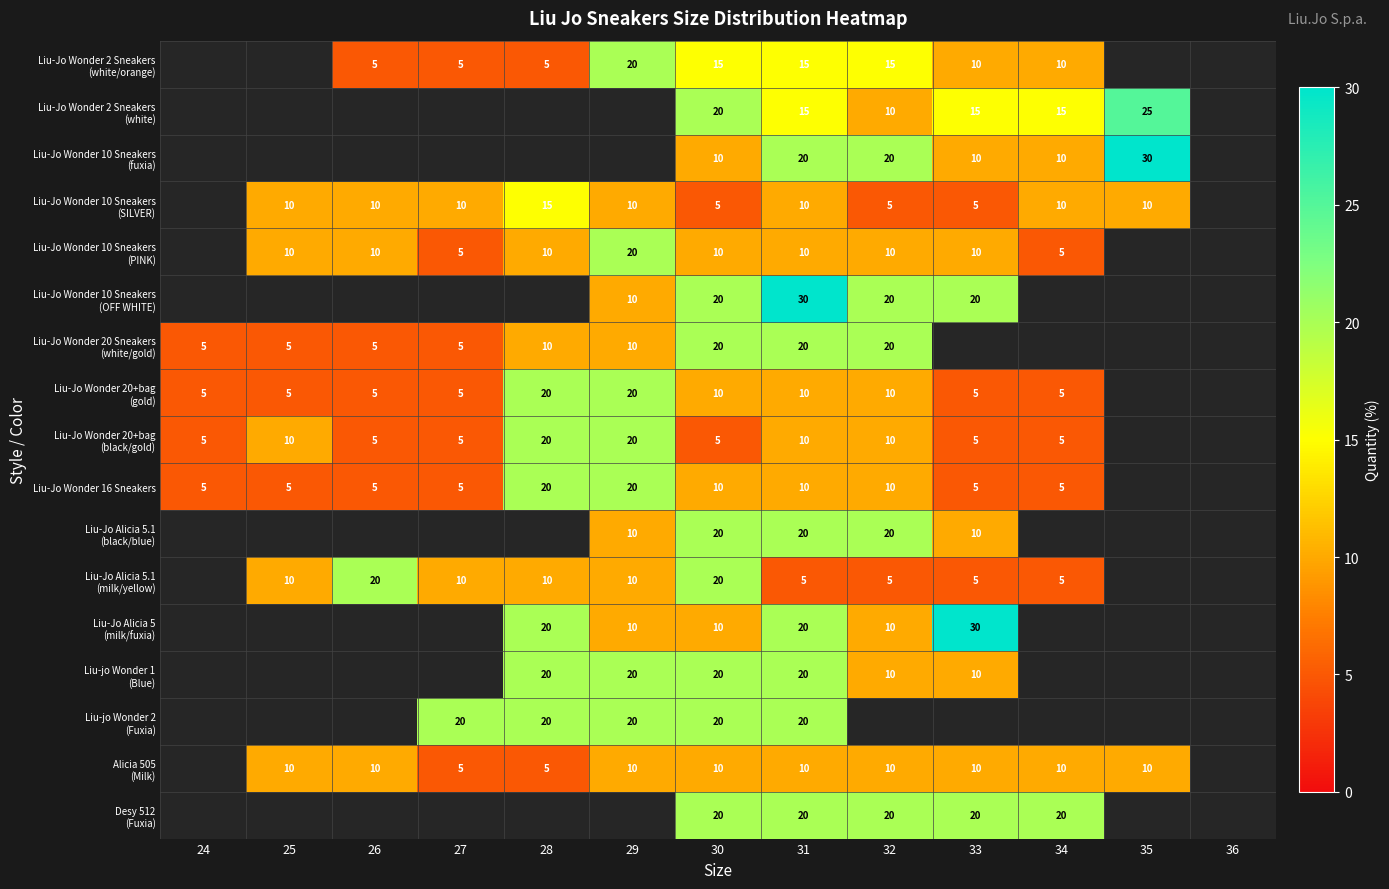

Between 32 and 29, which is larger?

29